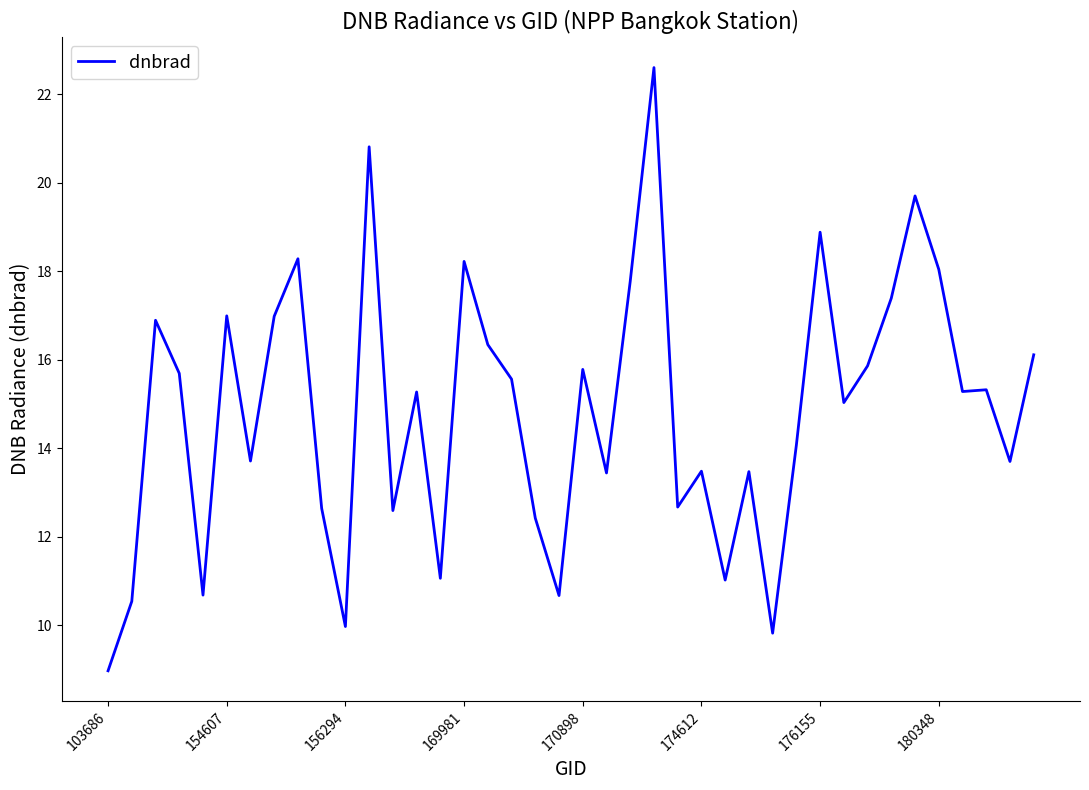

What is the difference between the maximum and minimum values?

13.6